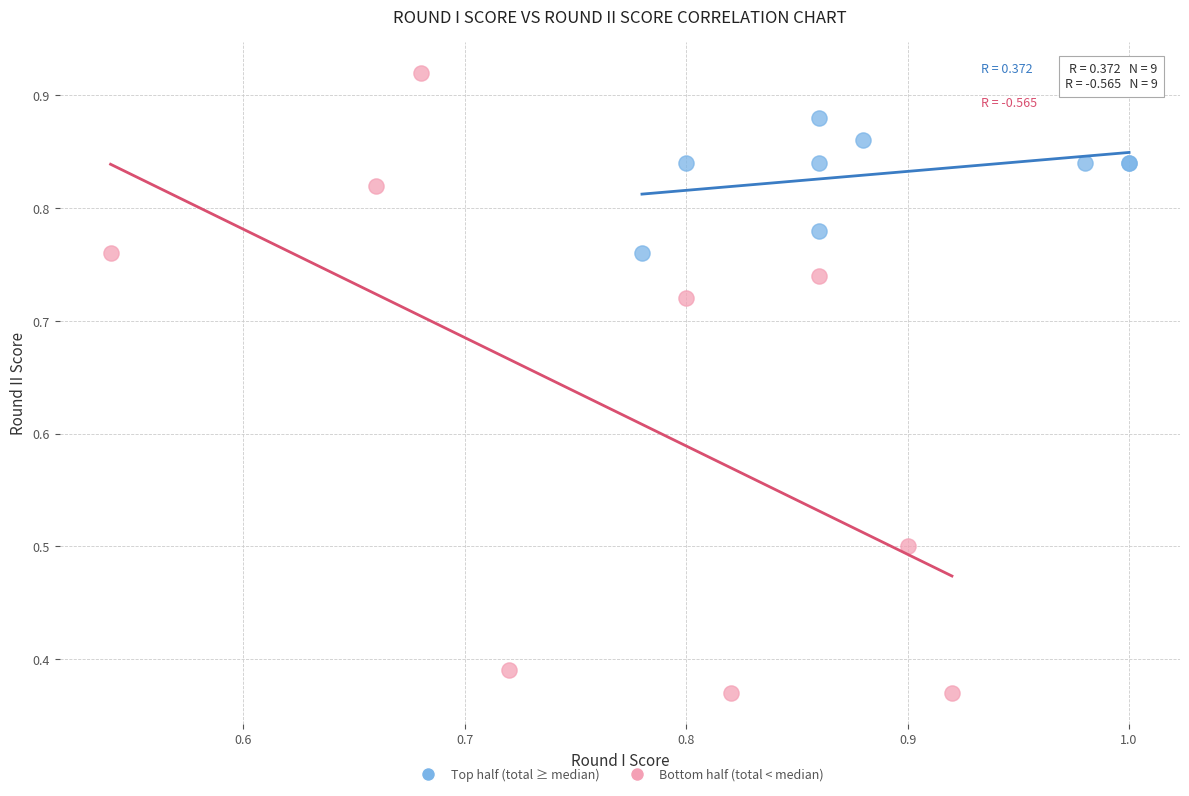

Which series reaches the minimum Y coordinate?

Bottom half (total < median)